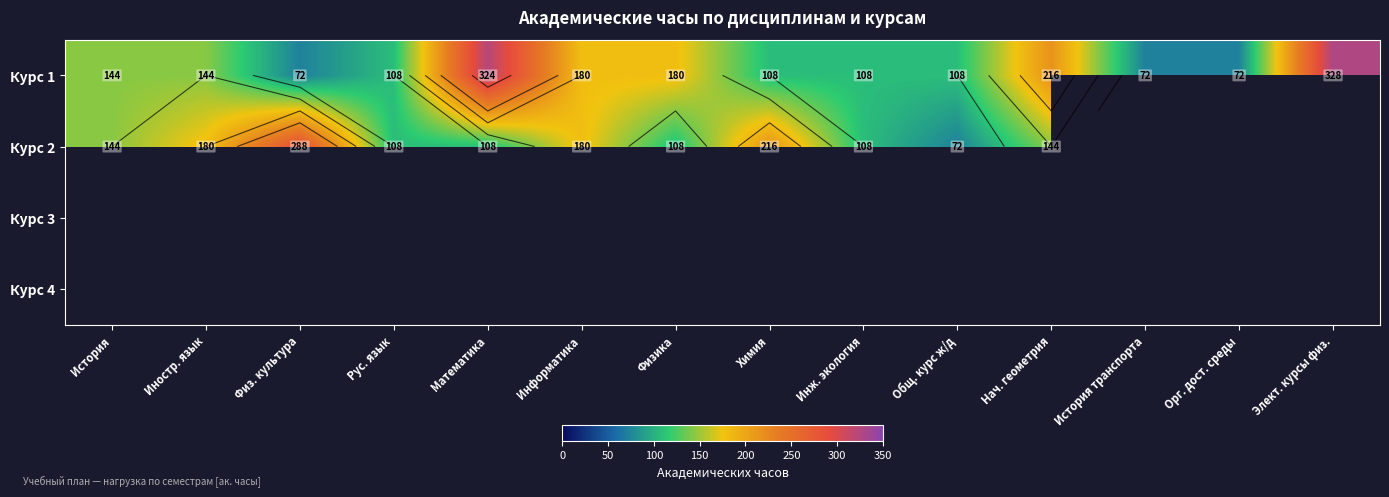

What is the spread (max minus min) of values at Нач. геометрия?

72.0